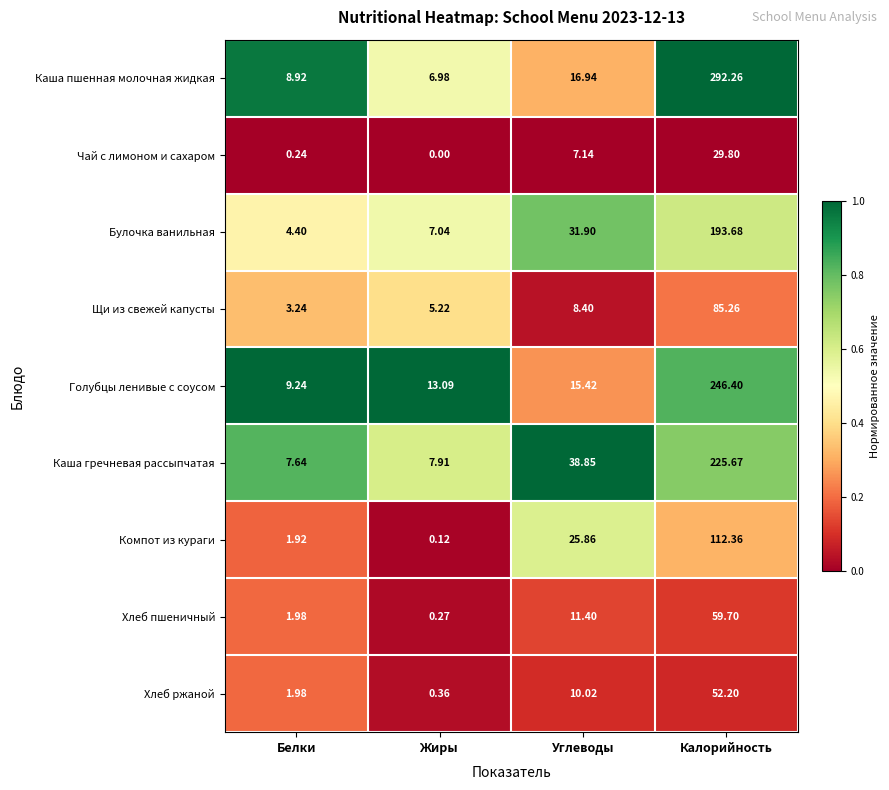

Which series has the widest spread of values?

Каша пшенная молочная жидкая